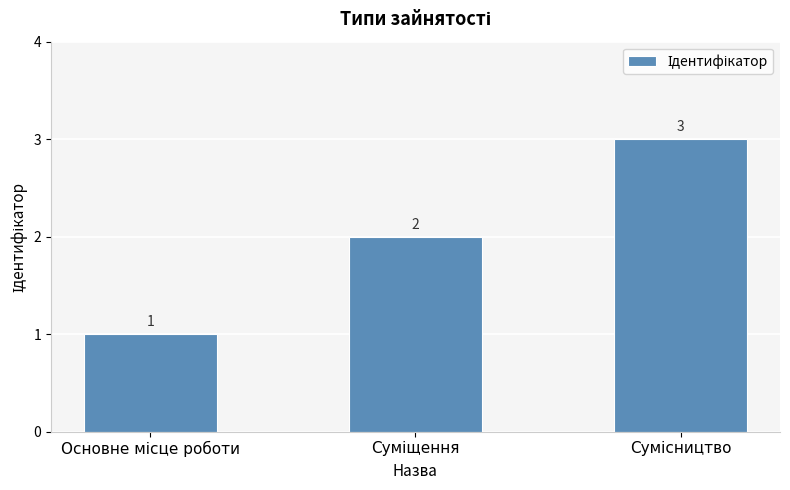

Reading left to right, transcribe all the data shown in this chart.

1	2	3